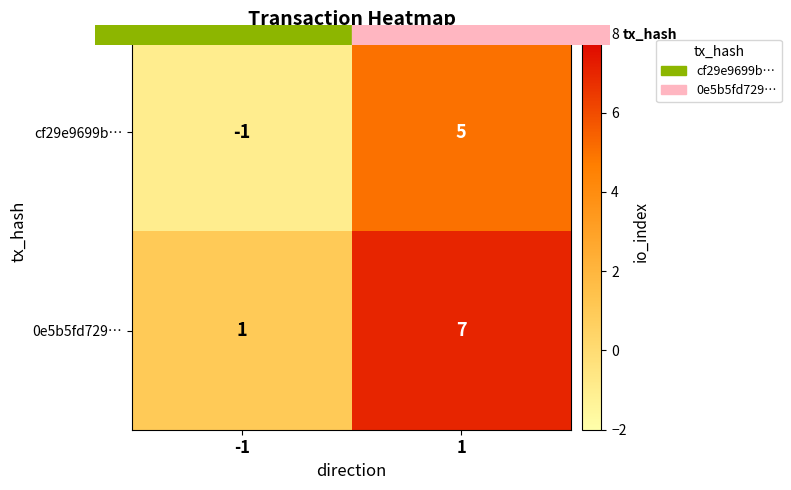

The value of cf29e9699b… at -1 is -1. True or false?

True